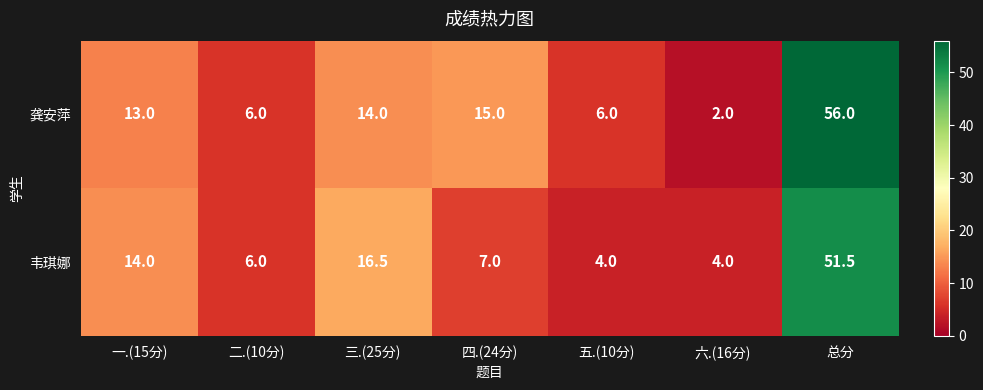

Rank the series by their maximum value, from highest to lowest.

龚安萍, 韦琪娜